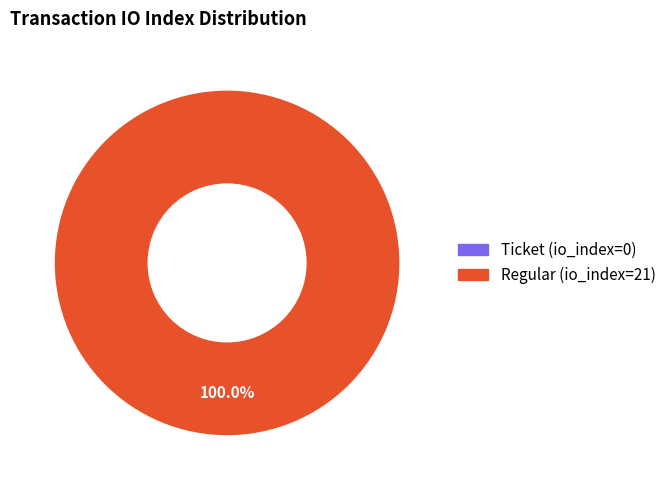

Which slice is the largest?

Regular (io_index=21)